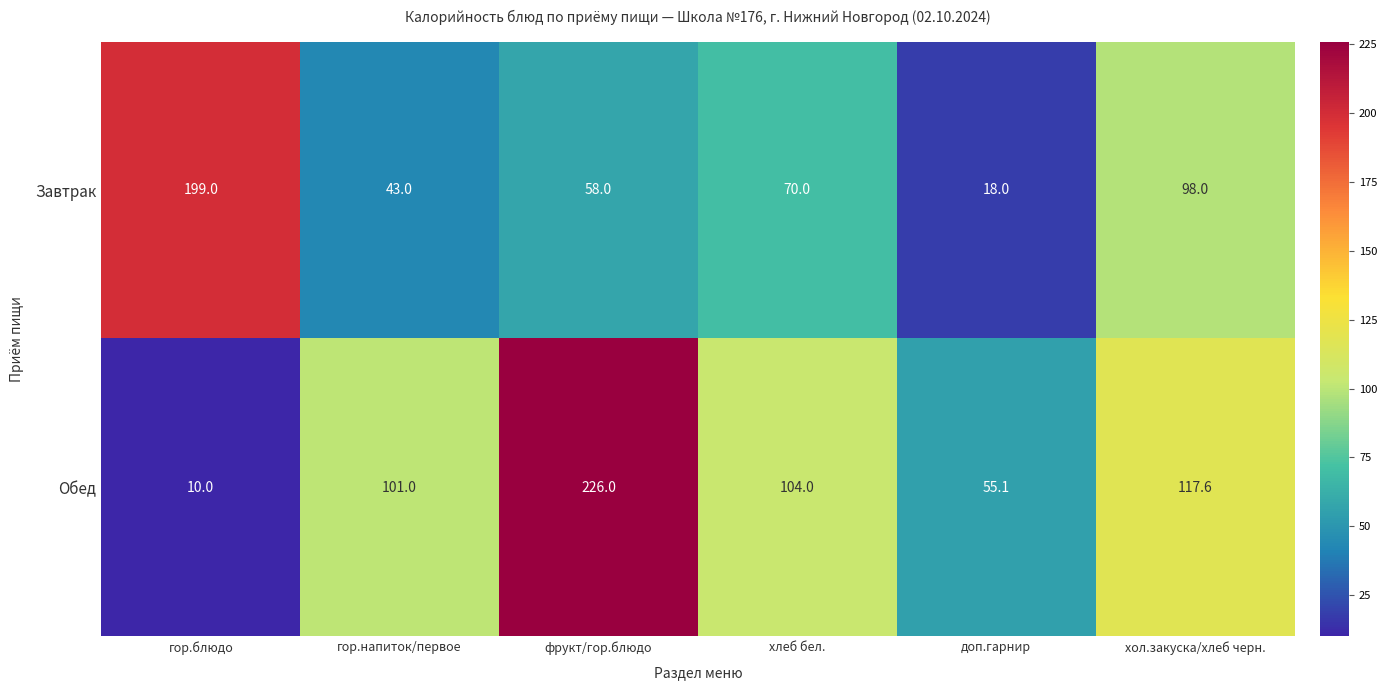

What is the greatest value displayed?

226.0